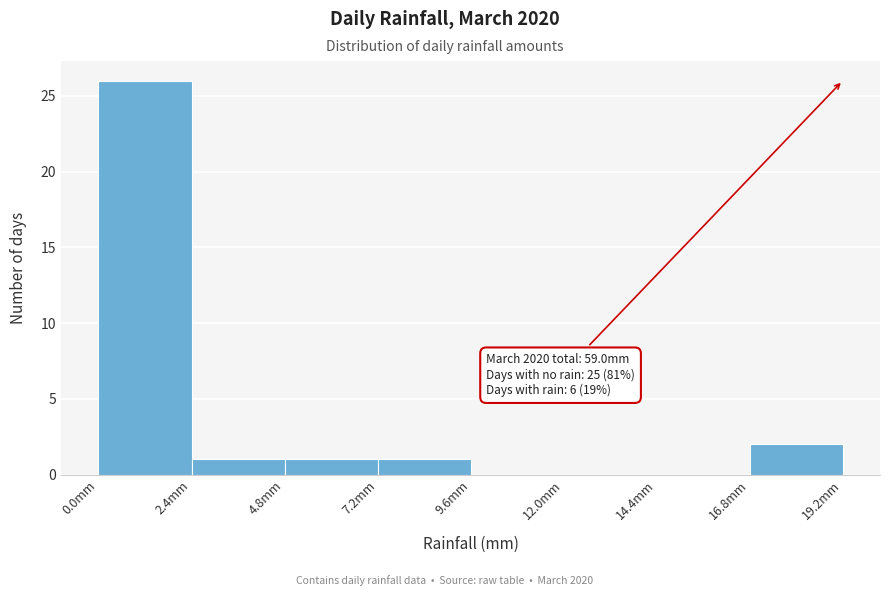

Which range on the x-axis has the tallest bar?

0.0 to 2.4